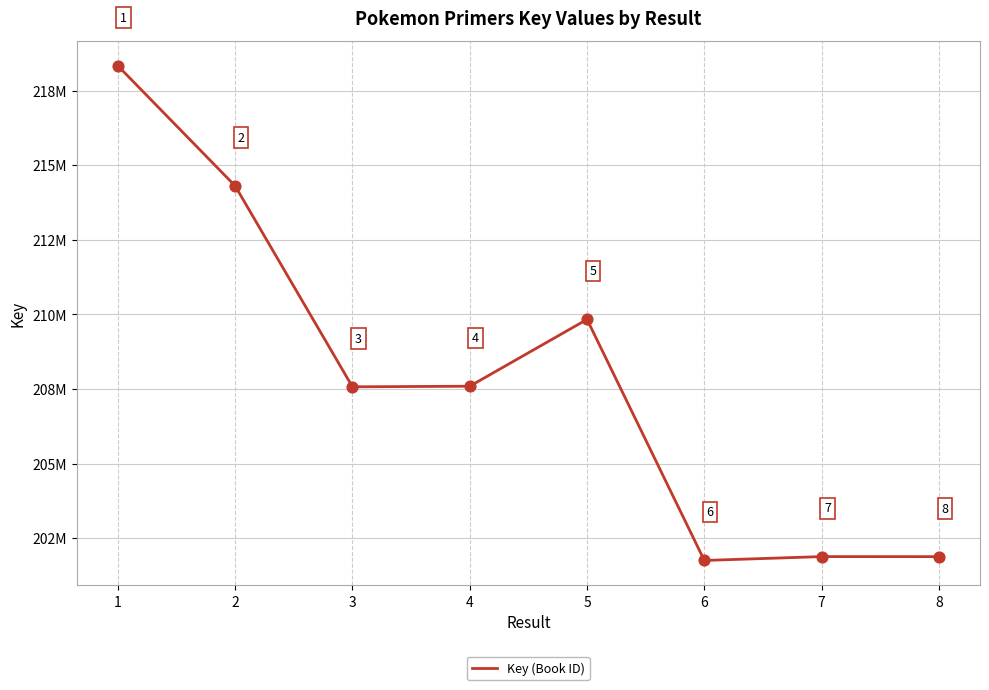

Which has a higher value, 2 or 4?

2